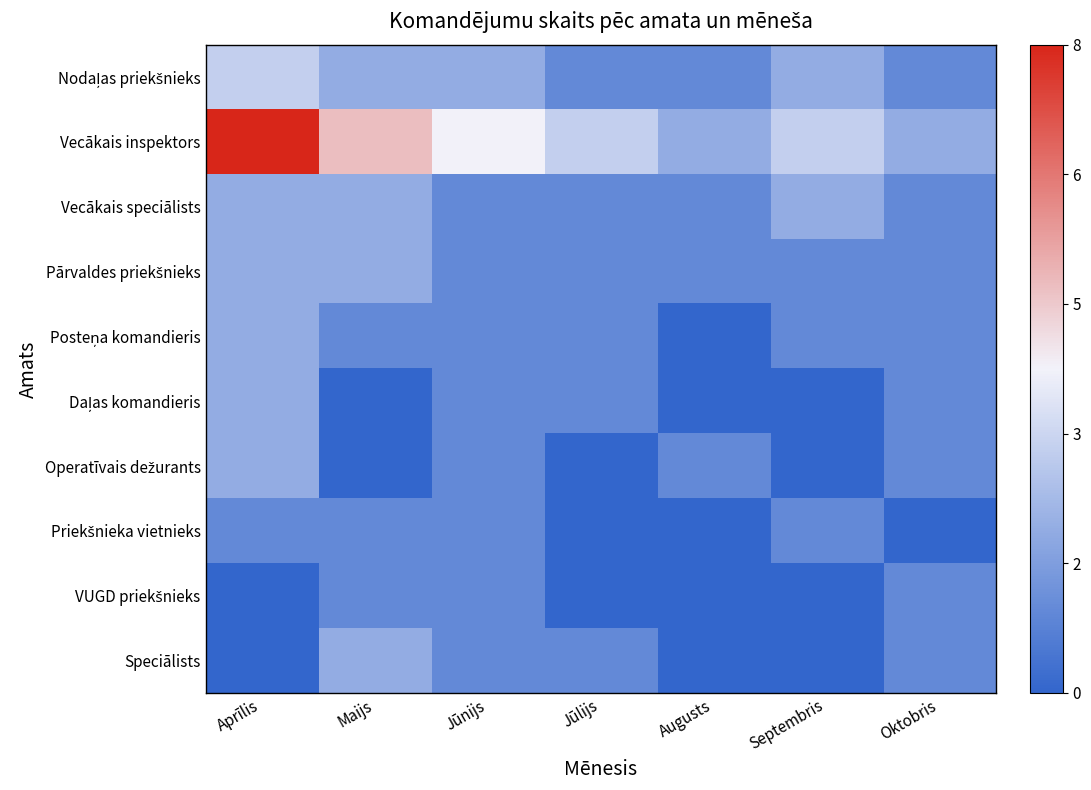

At which category is the sum across all series the highest?

Aprīlis